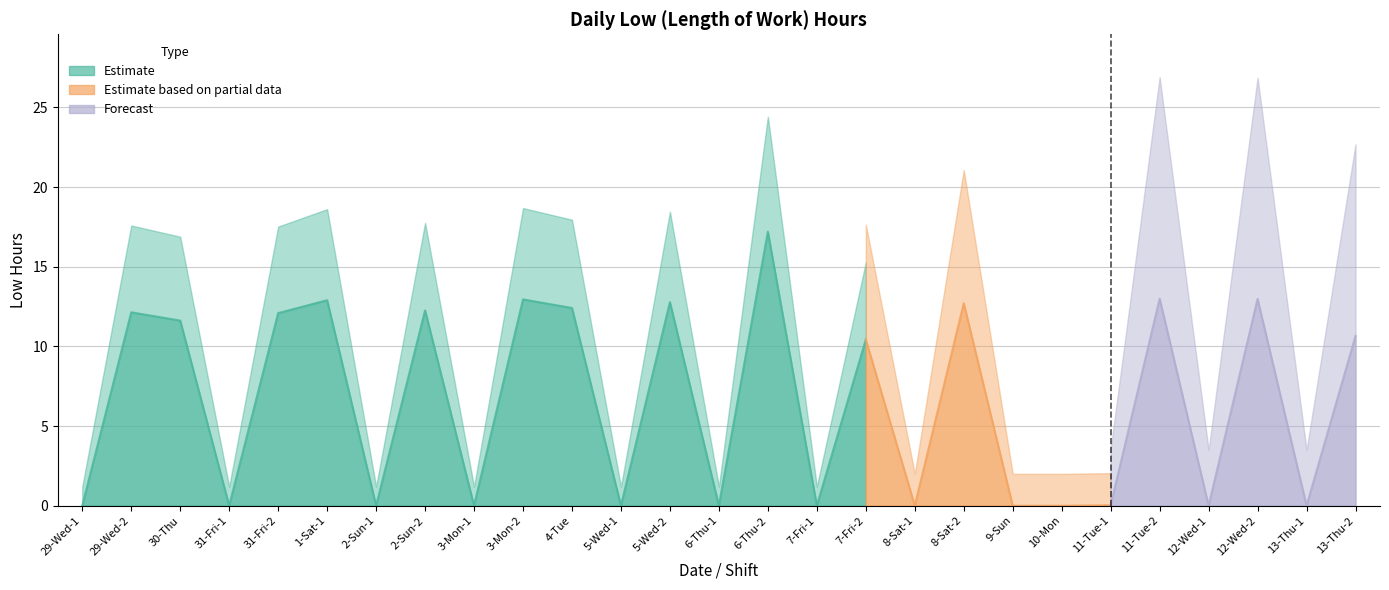

What is the difference between the values at 1-Sat-1 and 6-Thu-2?

4.3